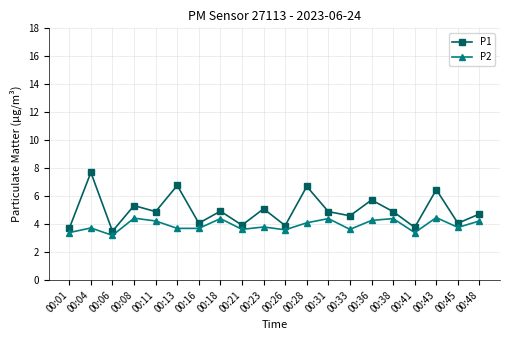

The value of P1 at 00:26 is 3.9. True or false?

True